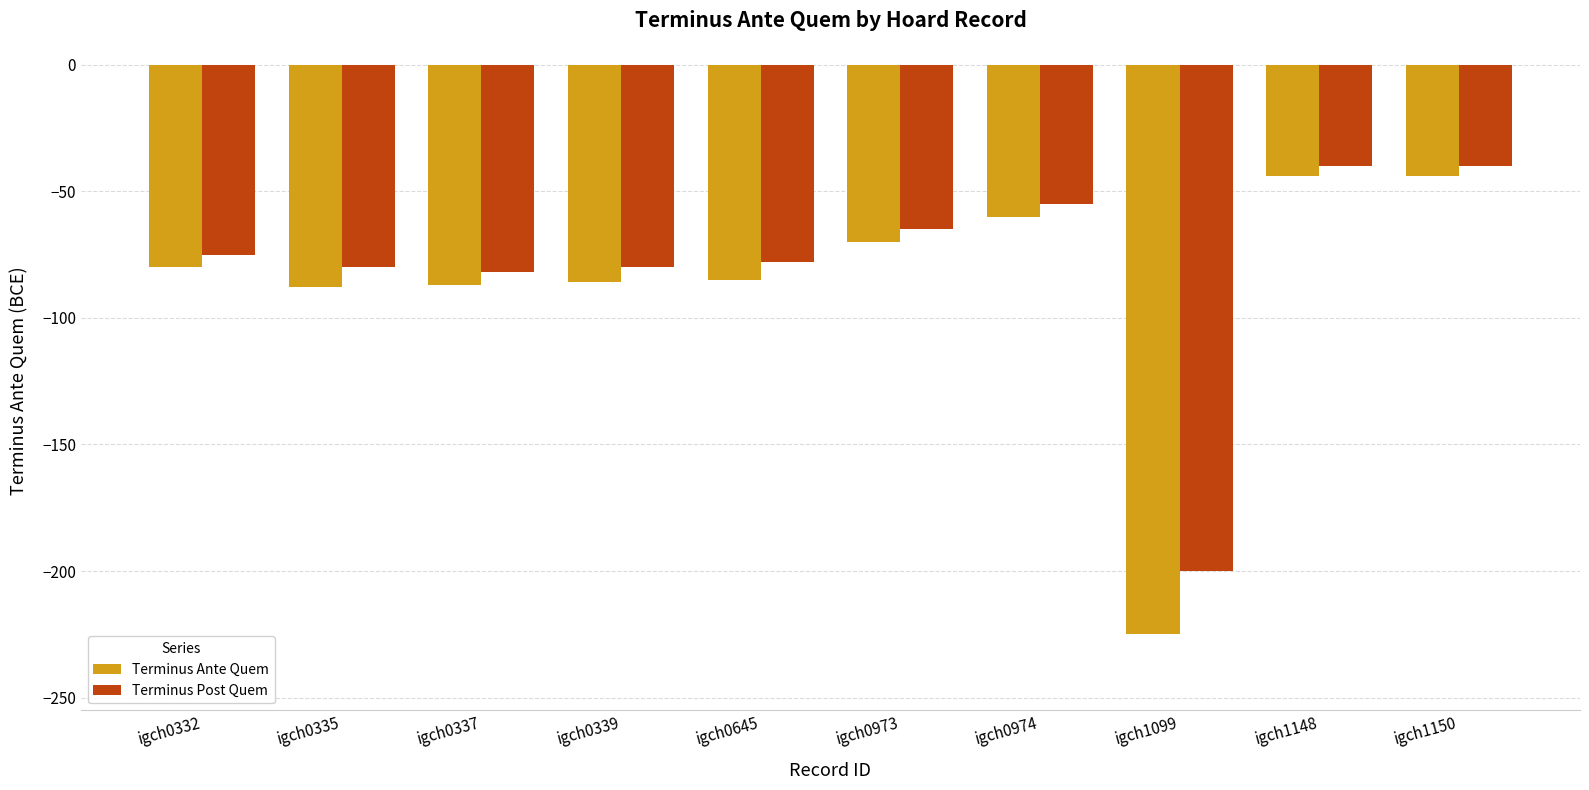

Read the Terminus Post Quem value at igch0339, to the nearest 10.

-80